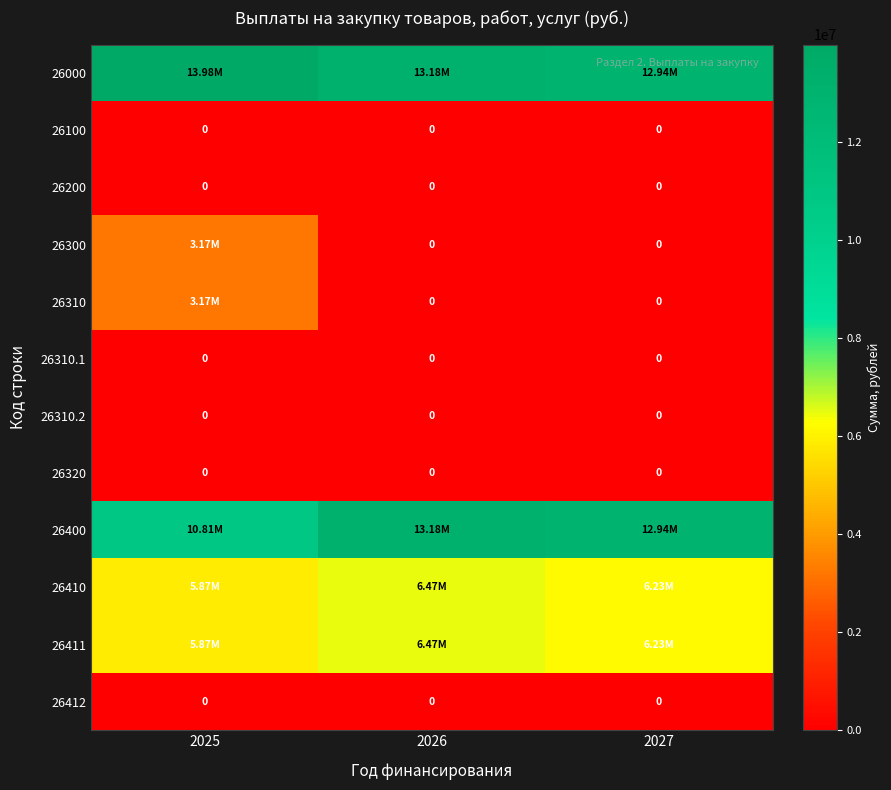

Is it true that 26320 equals 0.0 at 2026?

True